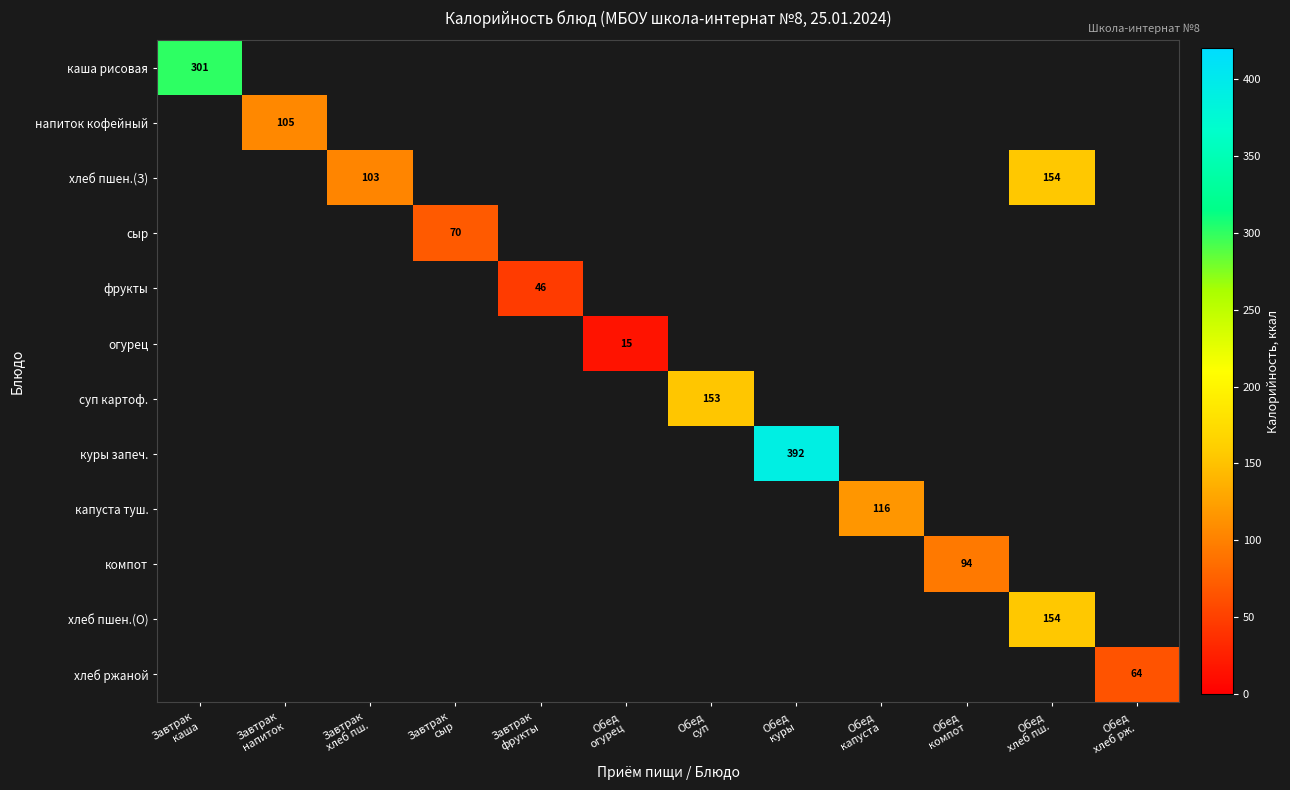

How many distinct data groups are displayed?

12